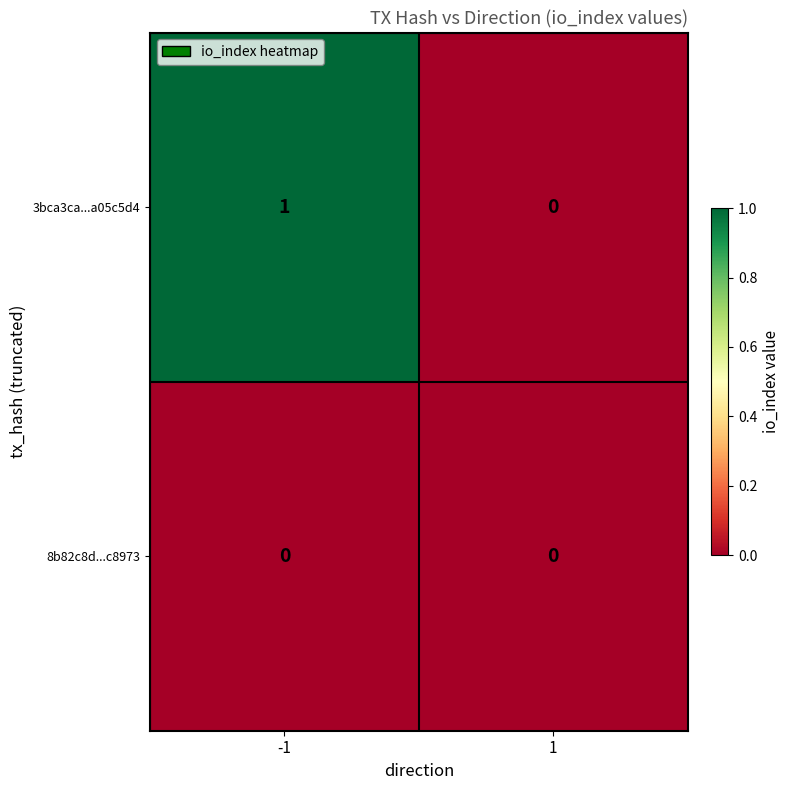

Rank the series by their maximum value, from lowest to highest.

8b82c8d...c8973, 3bca3ca...a05c5d4